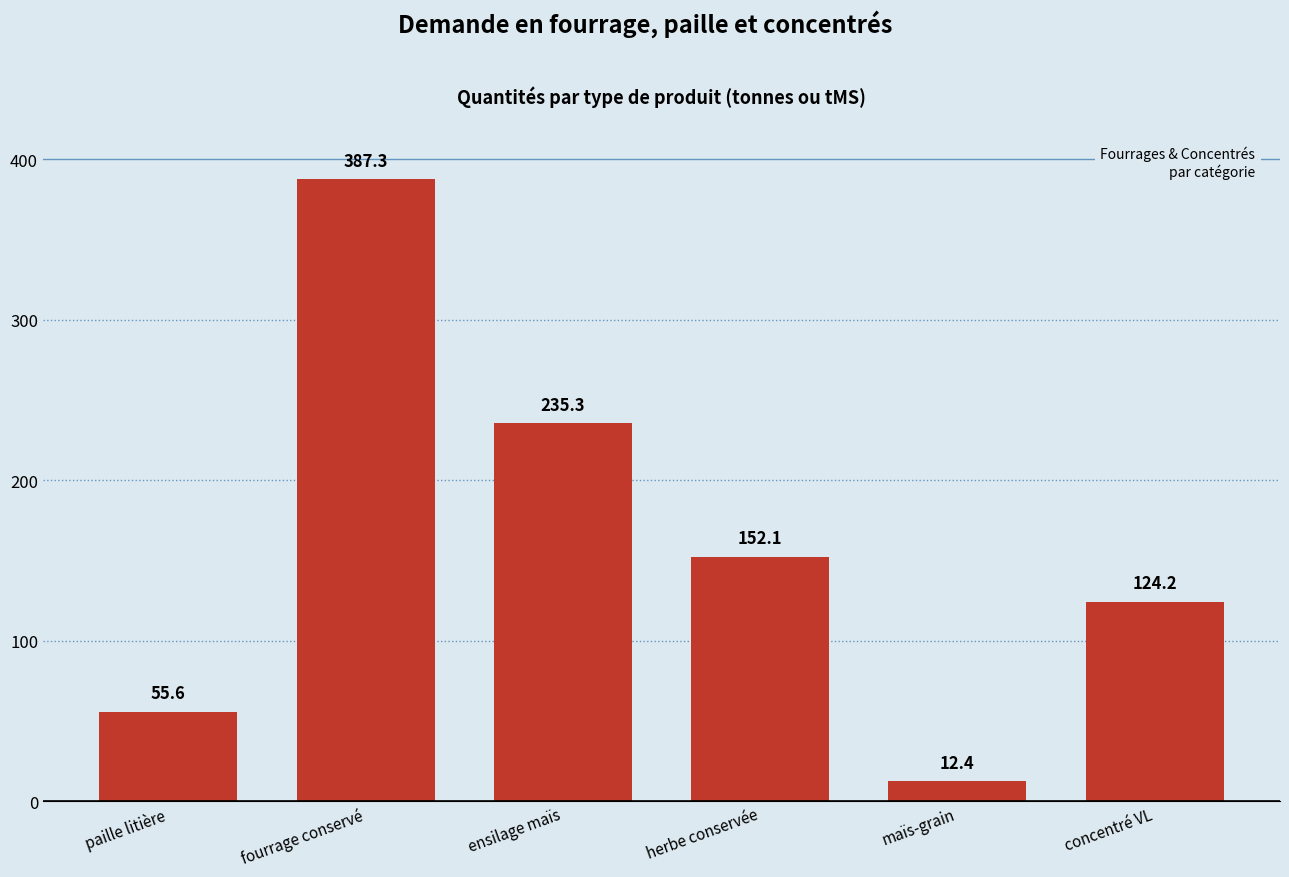

Rank the categories by value from lowest to highest.

maïs-grain, paille litière, concentré VL, herbe conservée, ensilage maïs, fourrage conservé